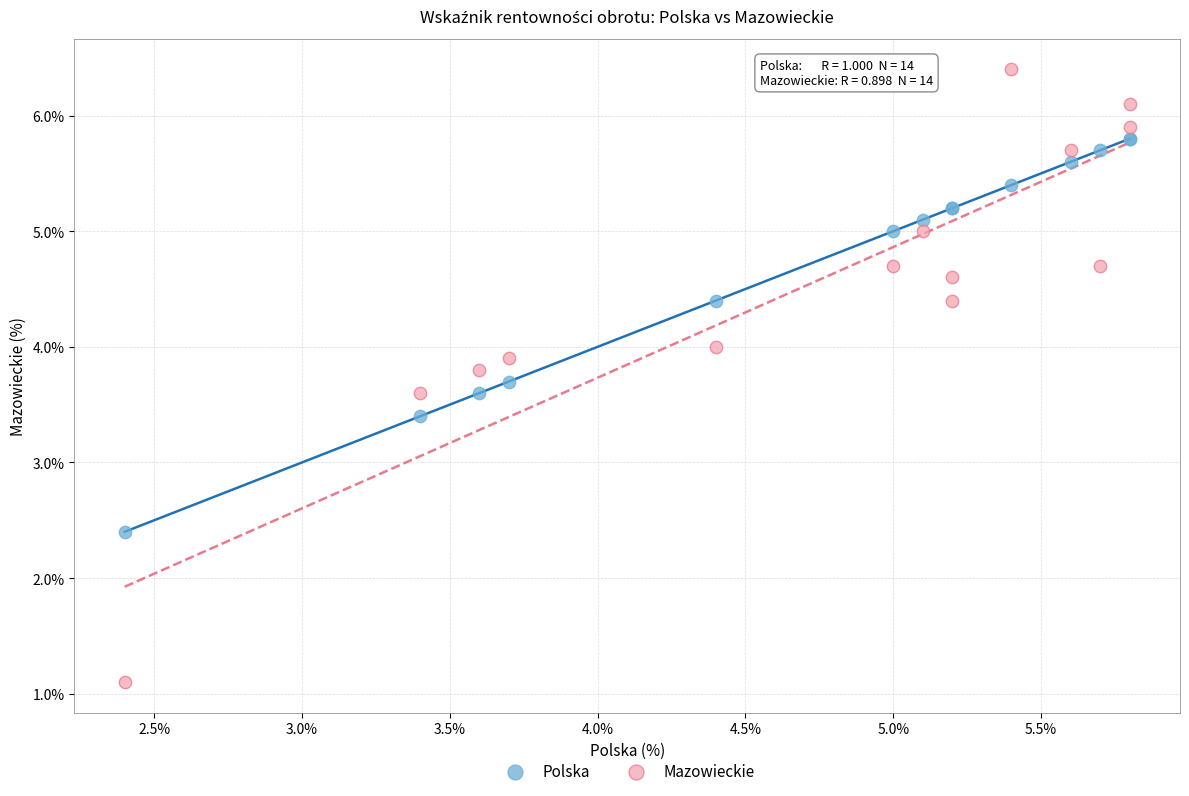

Which series has the largest Y range (max minus min)?

Mazowieckie